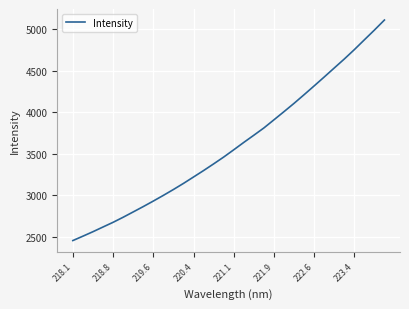

What is the smallest value displayed?

2455.6